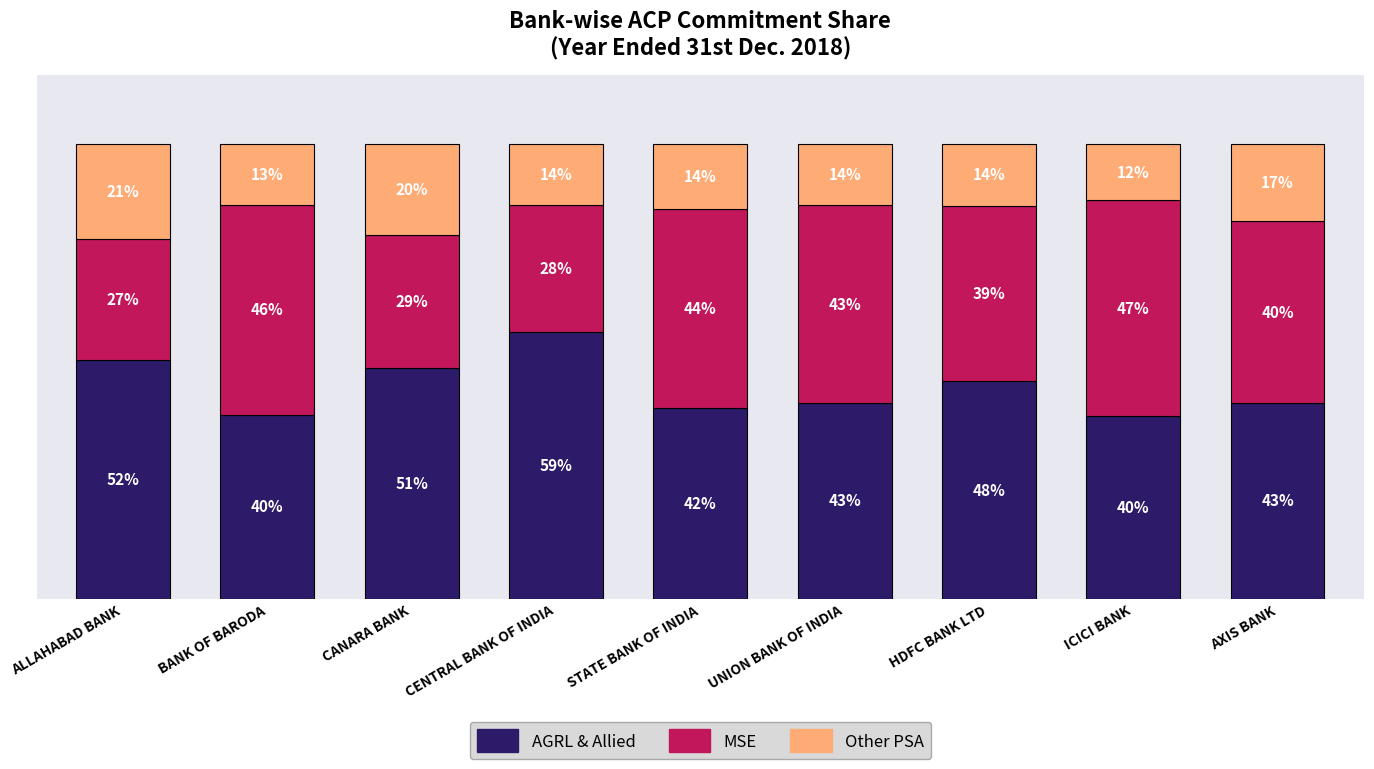

What are all the series names shown in the legend?

AGRL & Allied, MSE, Other PSA